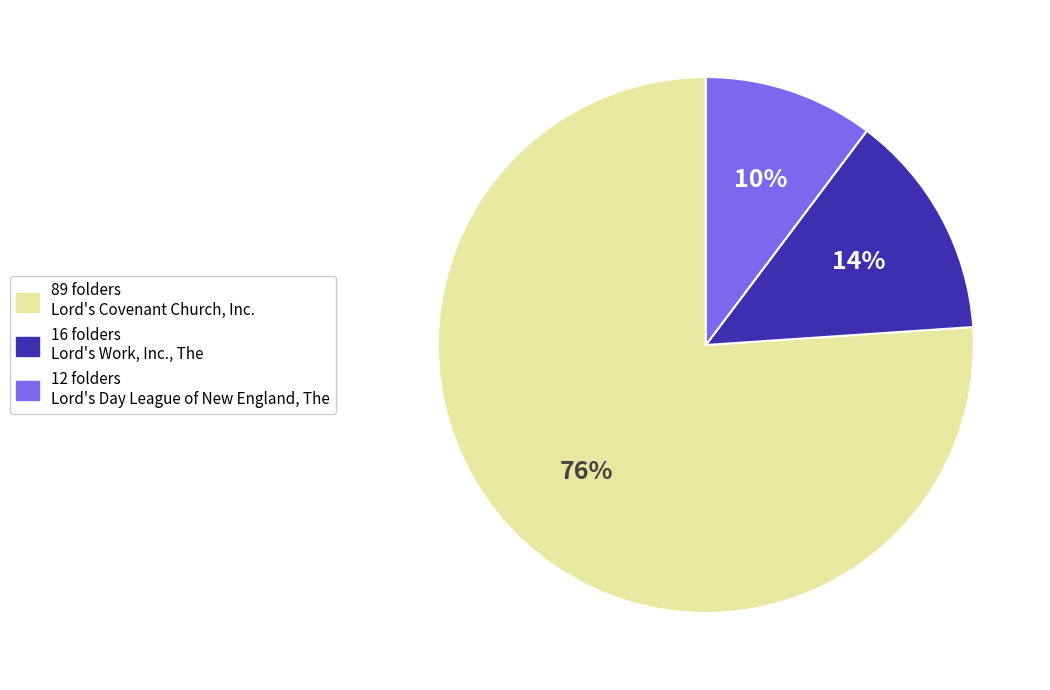

Is there any slice that represents more than half of the pie?

Yes